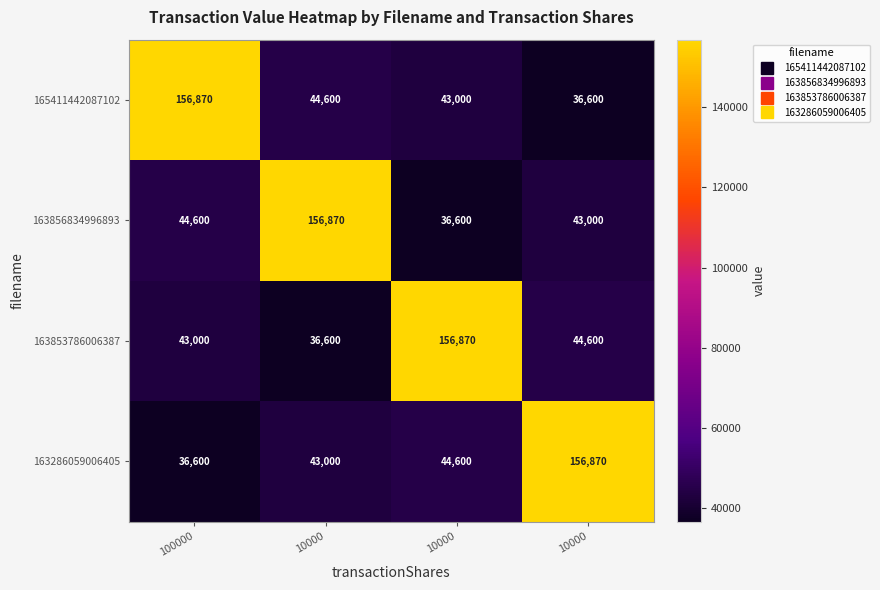

What is the greatest value displayed?

156870